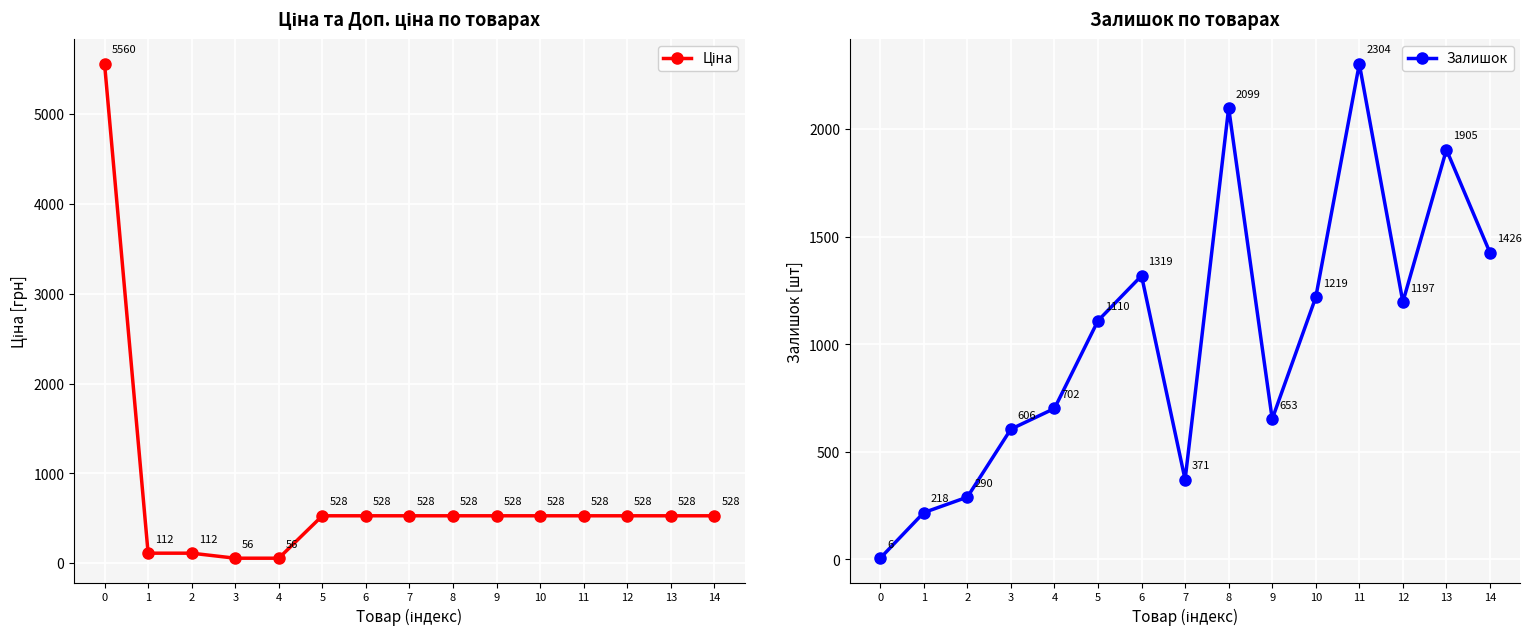

Is the value of Залишок at 8 greater than the value of Ціна at 11?

Yes